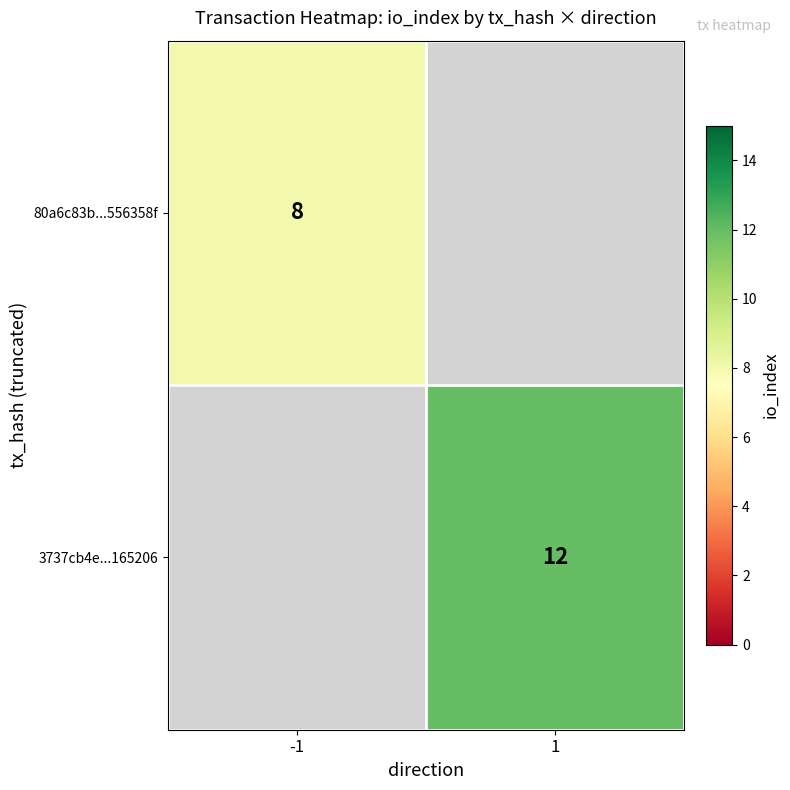

The value of 80a6c83b...556358f at -1 is 8. True or false?

True